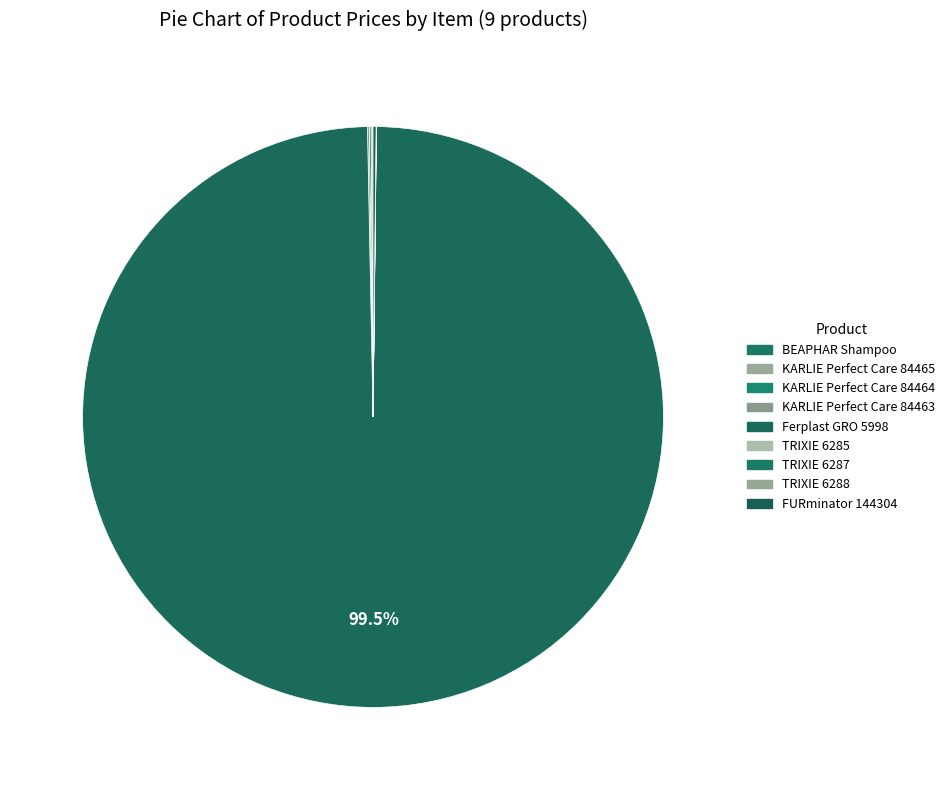

What is the smallest slice in the pie chart?

TRIXIE 6285